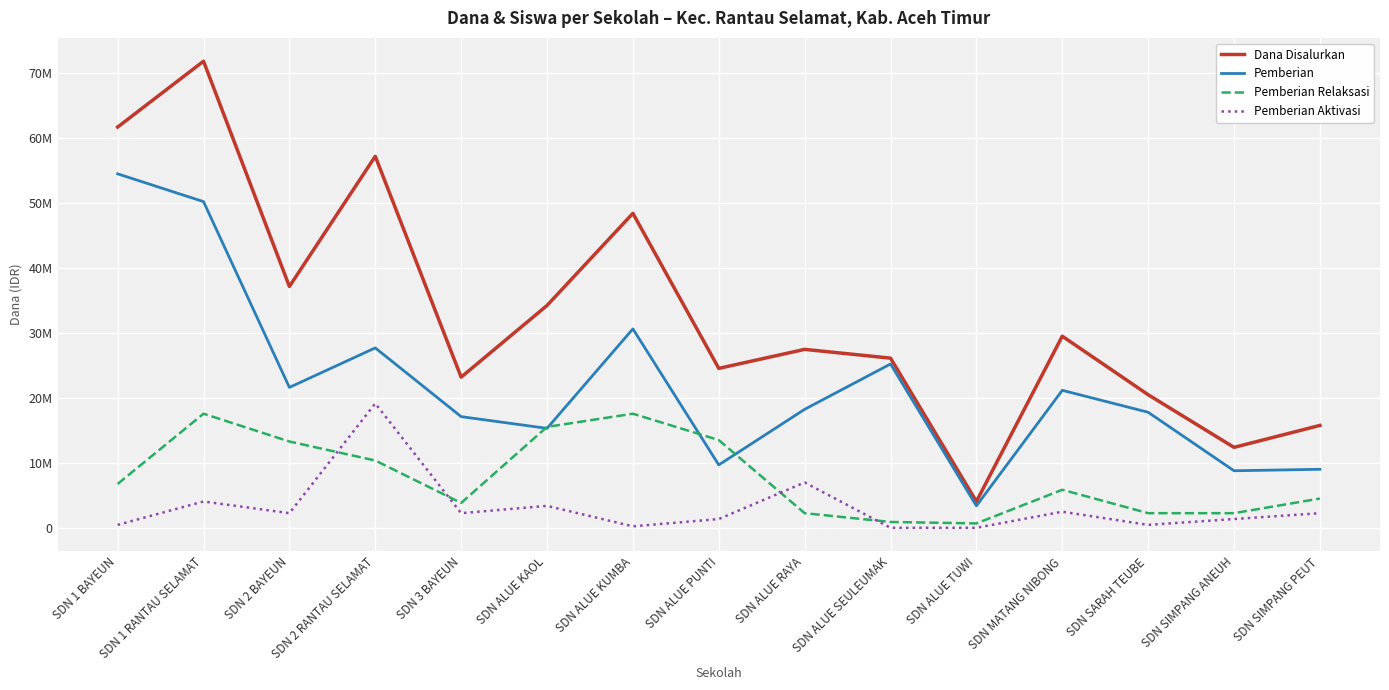

Rank the series by their maximum value, from lowest to highest.

Pemberian Relaksasi, Pemberian Aktivasi, Pemberian, Dana Disalurkan